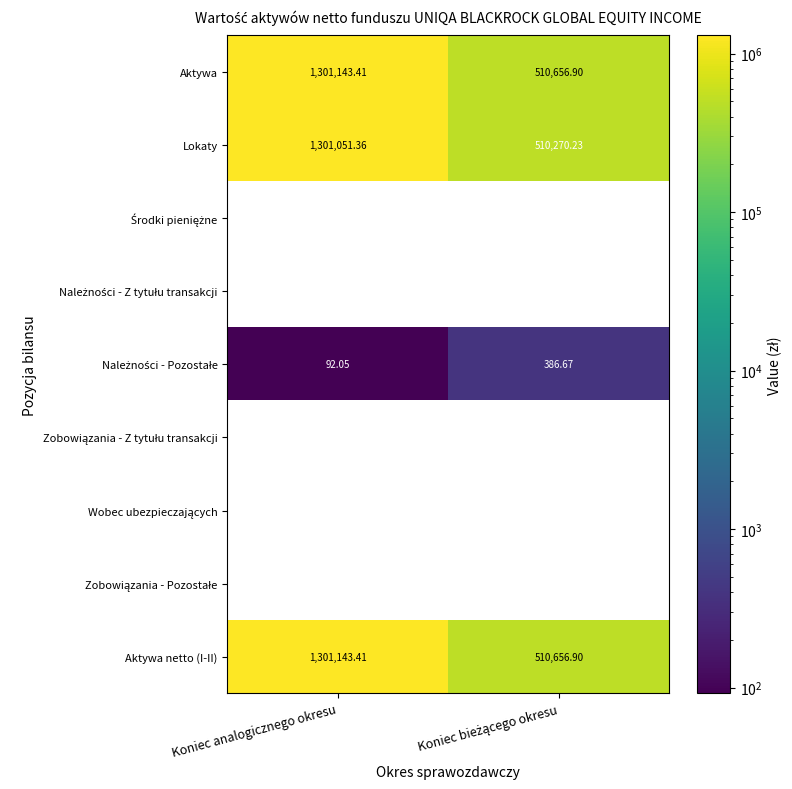

Is it true that Lokaty equals 1301051.4 at Koniec analogicznego okresu?

True